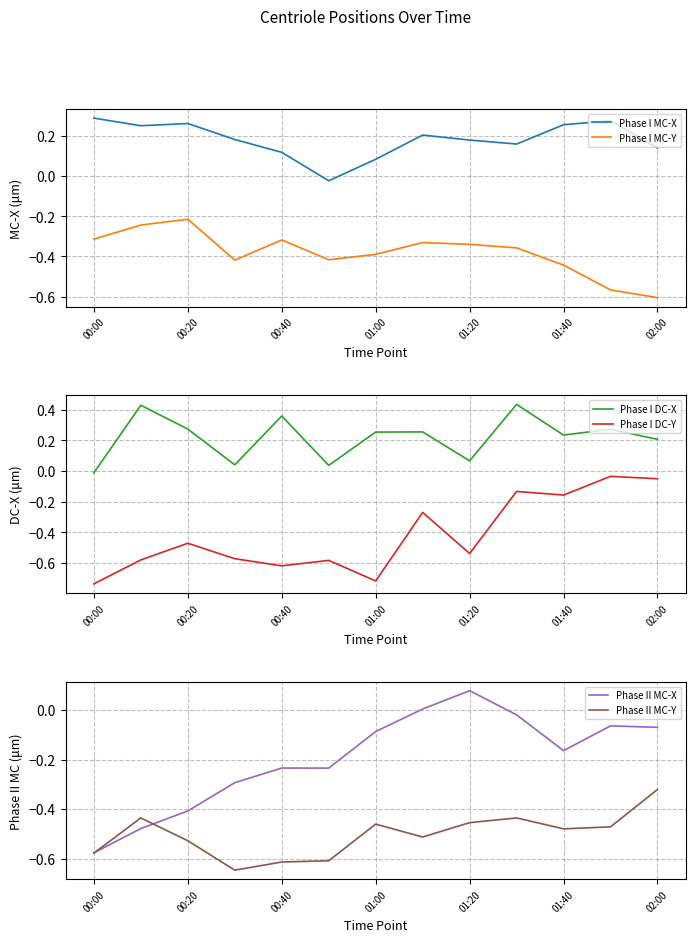

Is it true that Phase I DC-X equals 0.1 at 01:40?

False